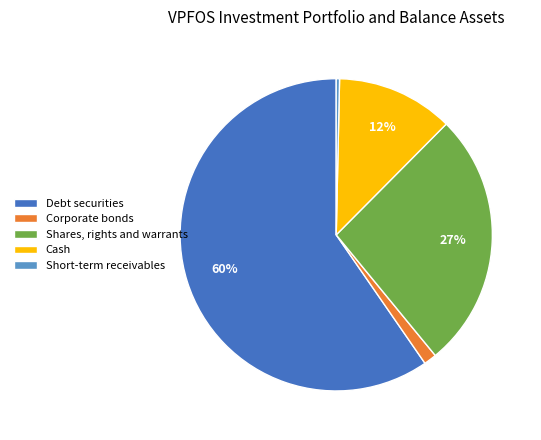

Which has a higher value, Shares, rights and warrants or Corporate bonds?

Shares, rights and warrants